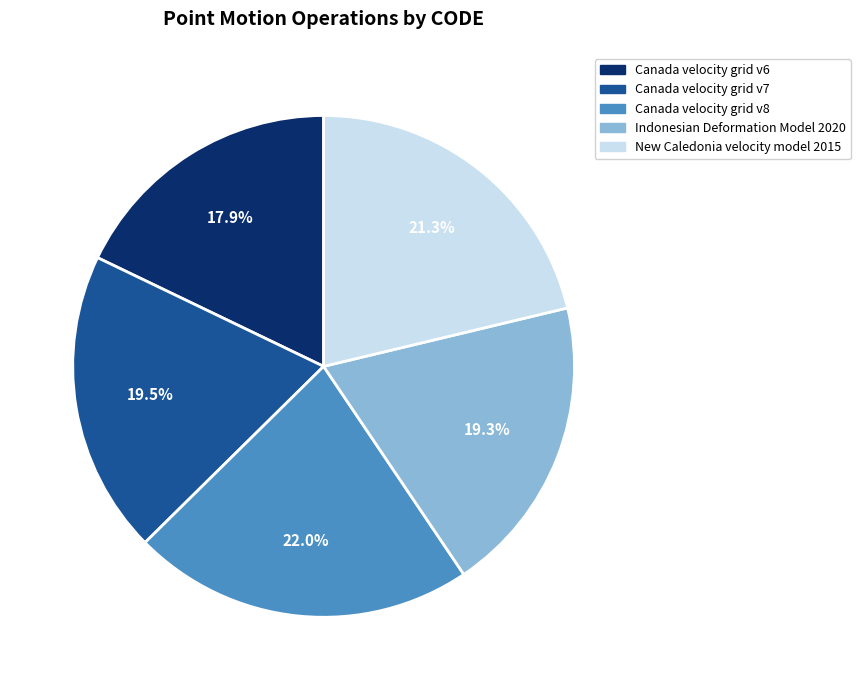

Does any single category account for the majority?

No